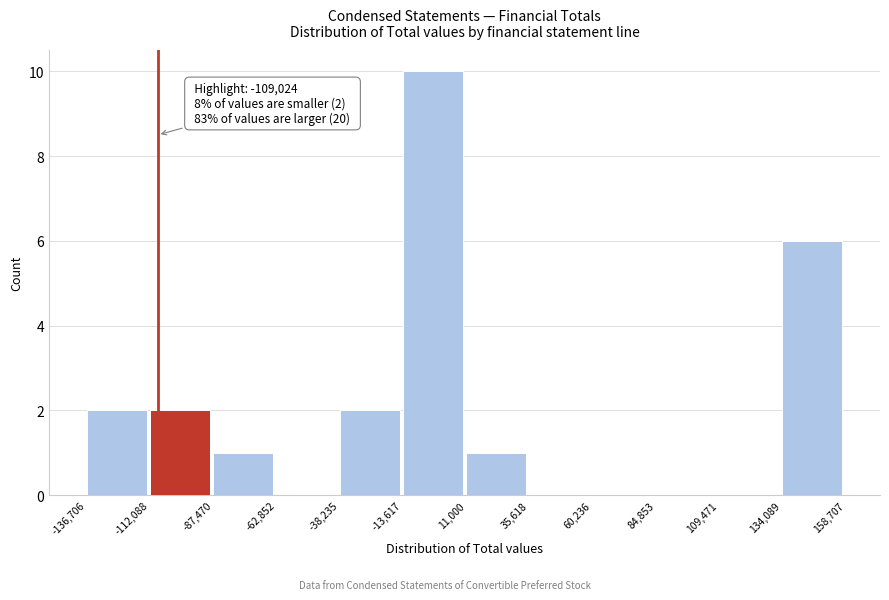

Which range on the x-axis has the tallest bar?

-13,617 to 11,000